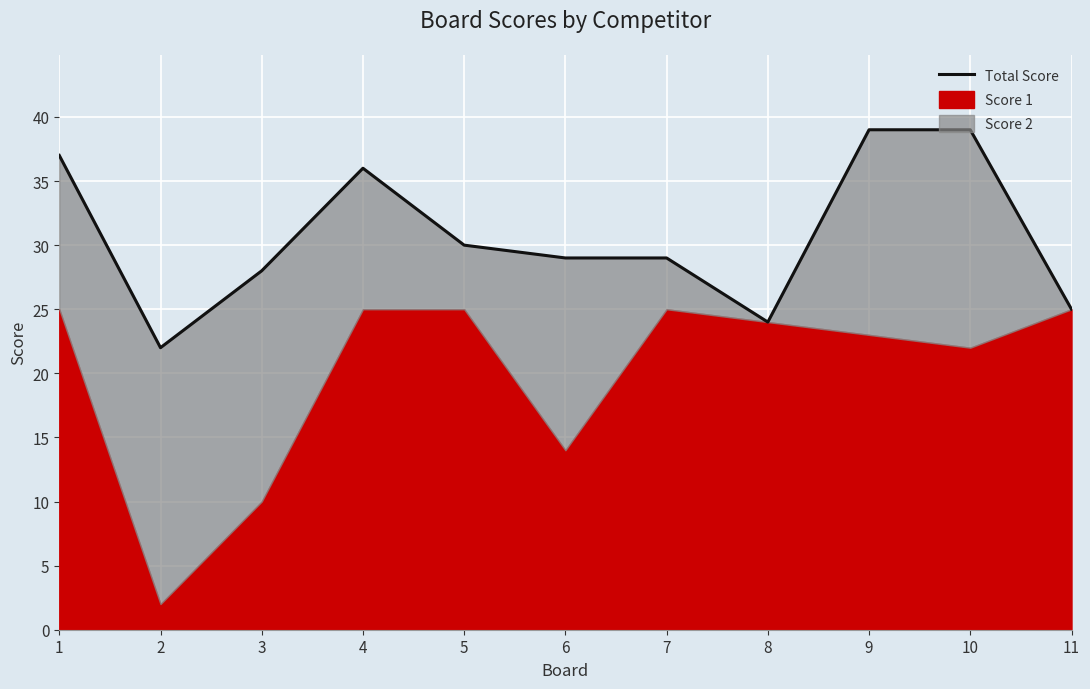

The value at 10 is 62. True or false?

False